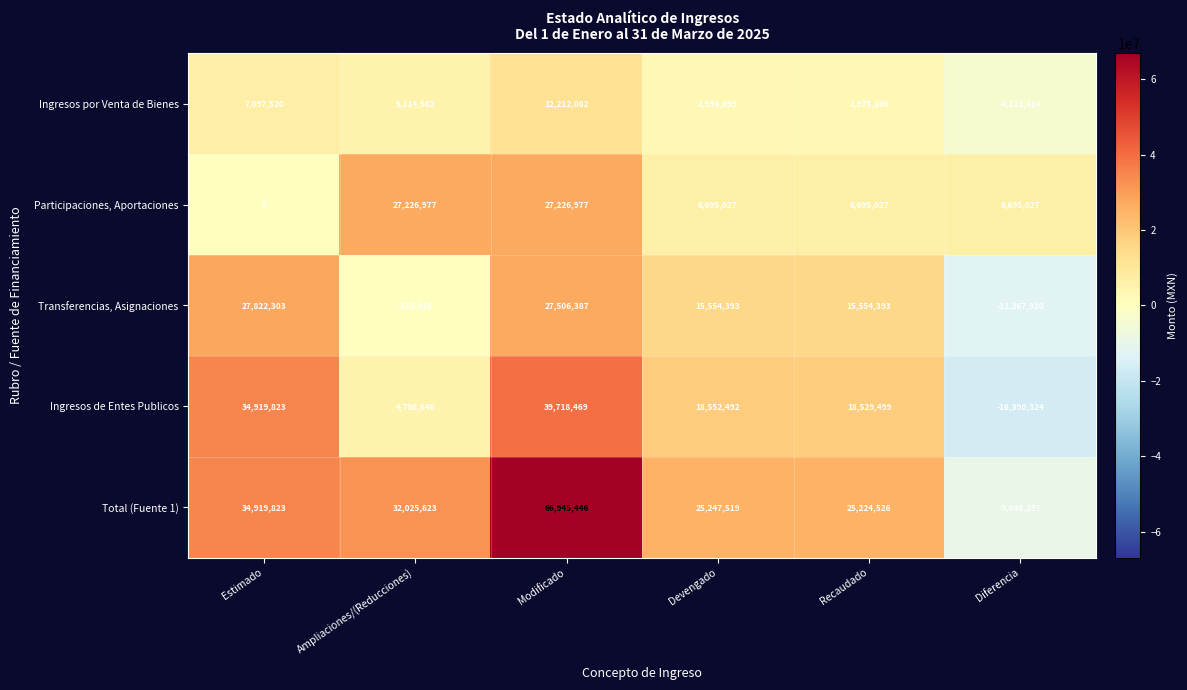

What is the sum of all Participaciones, Aportaciones values?

74539035